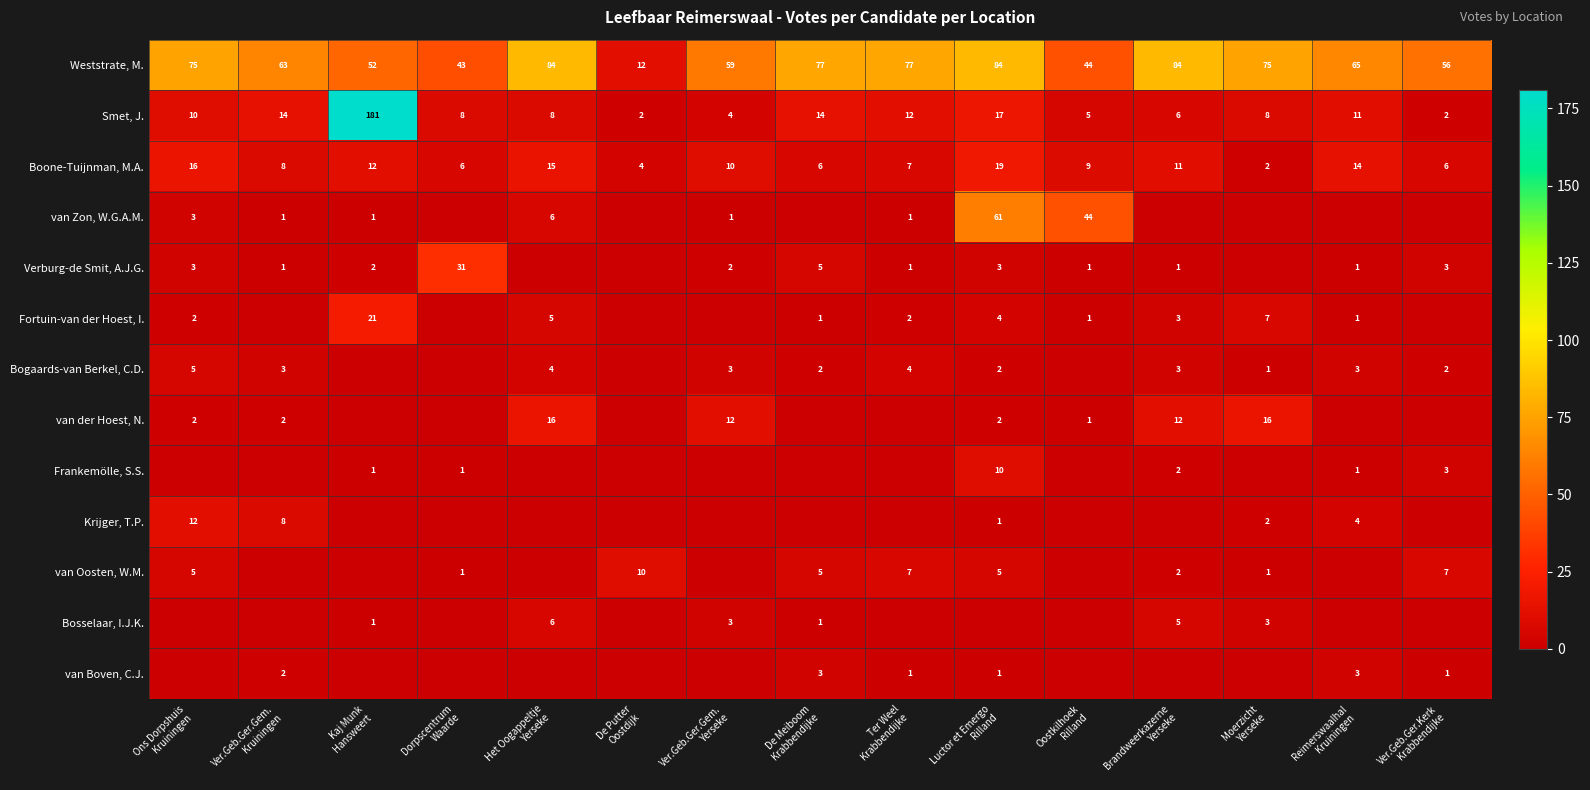

What is the difference between the maximum and minimum values in the Boone-Tuijnman, M.A. series?

17